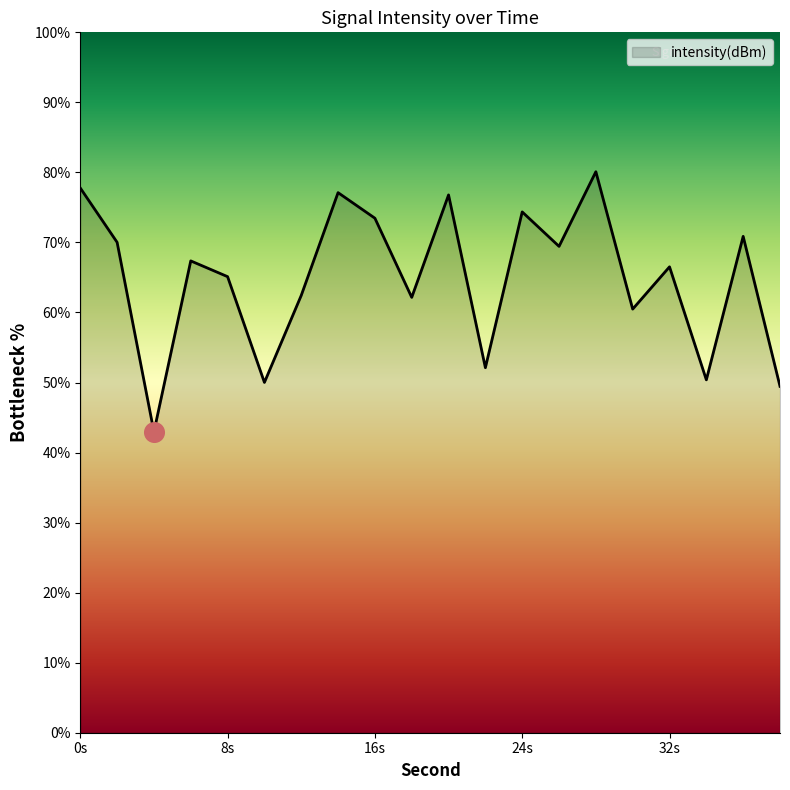

What is the difference between the maximum and minimum values?

37.1